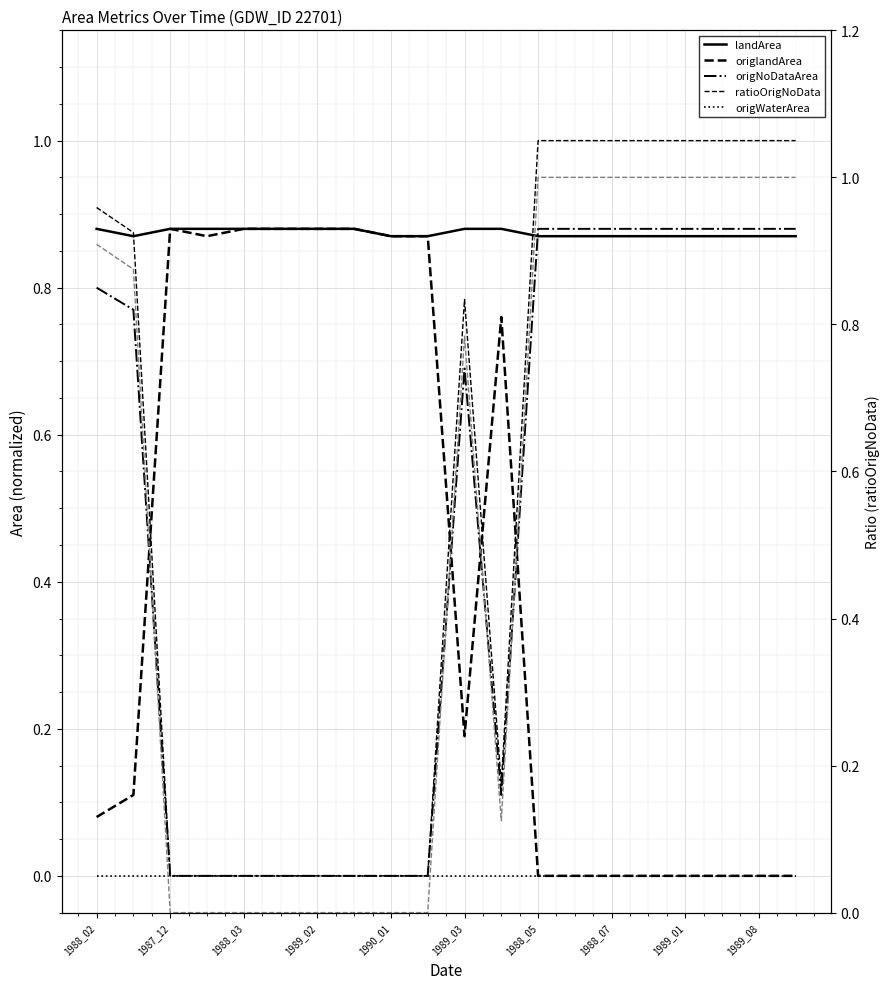

Between 1990_01 and 1989_03, which series saw the biggest shift?

ratioOrigNoData